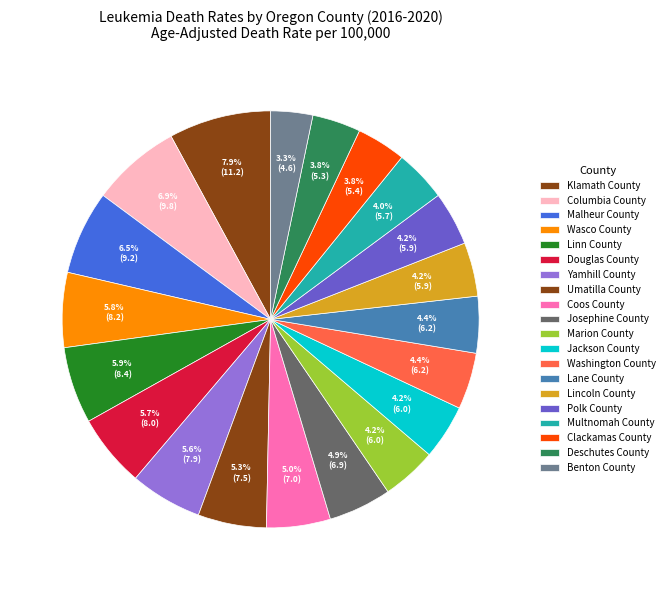

True or false: Klamath County accounts for 8% of the total.

True